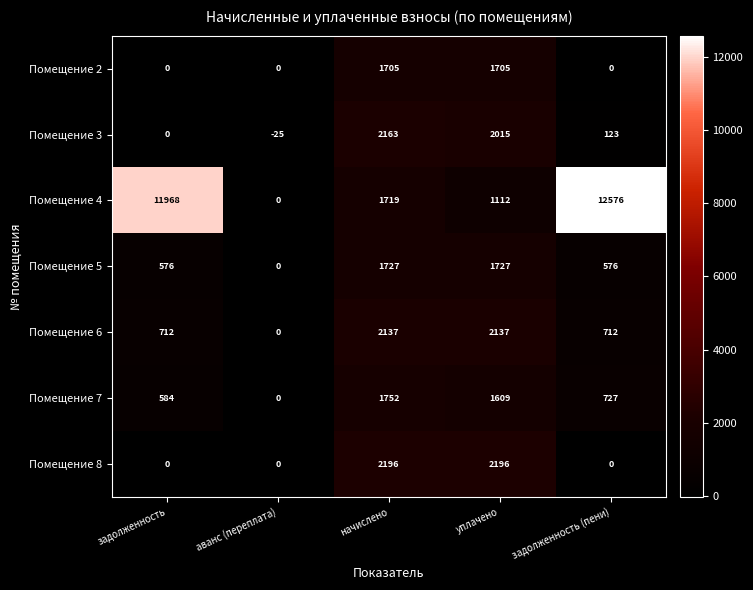

Which category has the highest value across all series?

задолженность (пени)